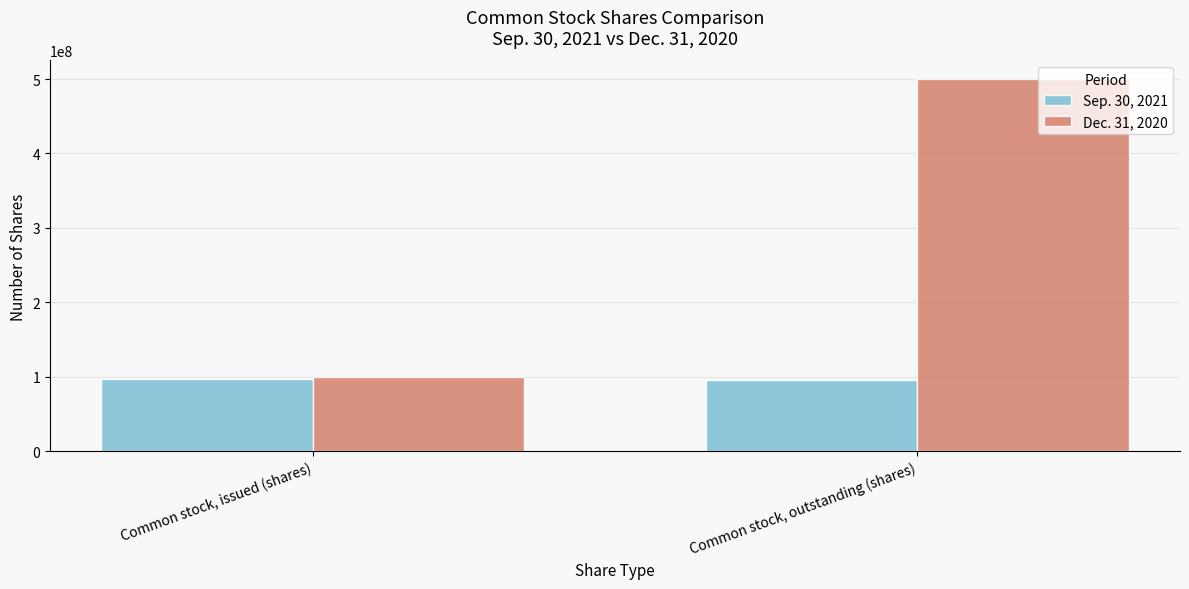

Where is Dec. 31, 2020 nearest to the value 300000000?

Common stock, issued (shares)